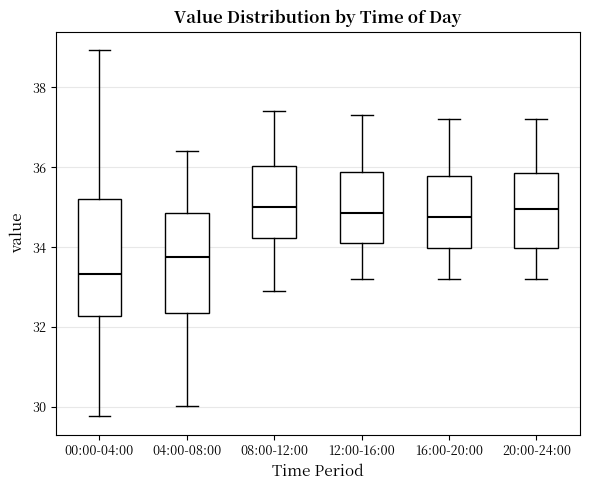

Which box's median line is the lowest?

00:00-04:00